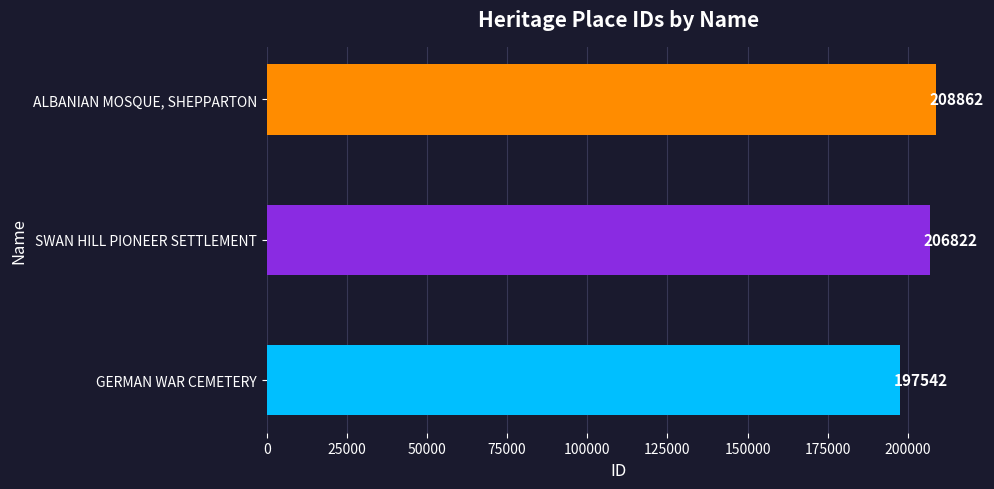

Does the chart contain any negative values?

No